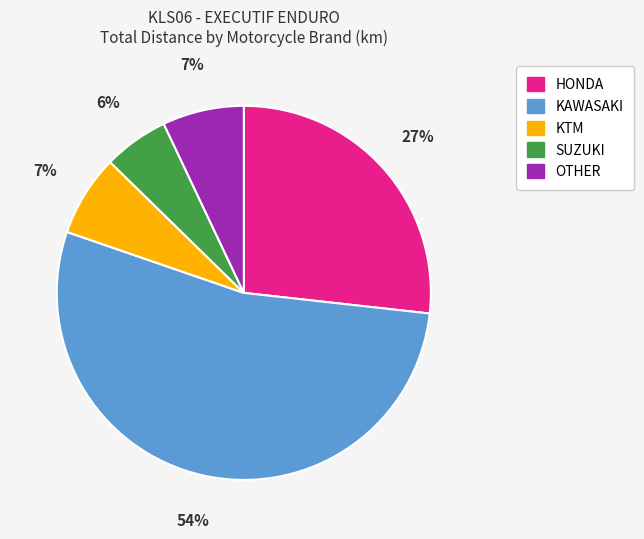

To the nearest percent, what is the difference between the largest and smallest slice percentages?

48%